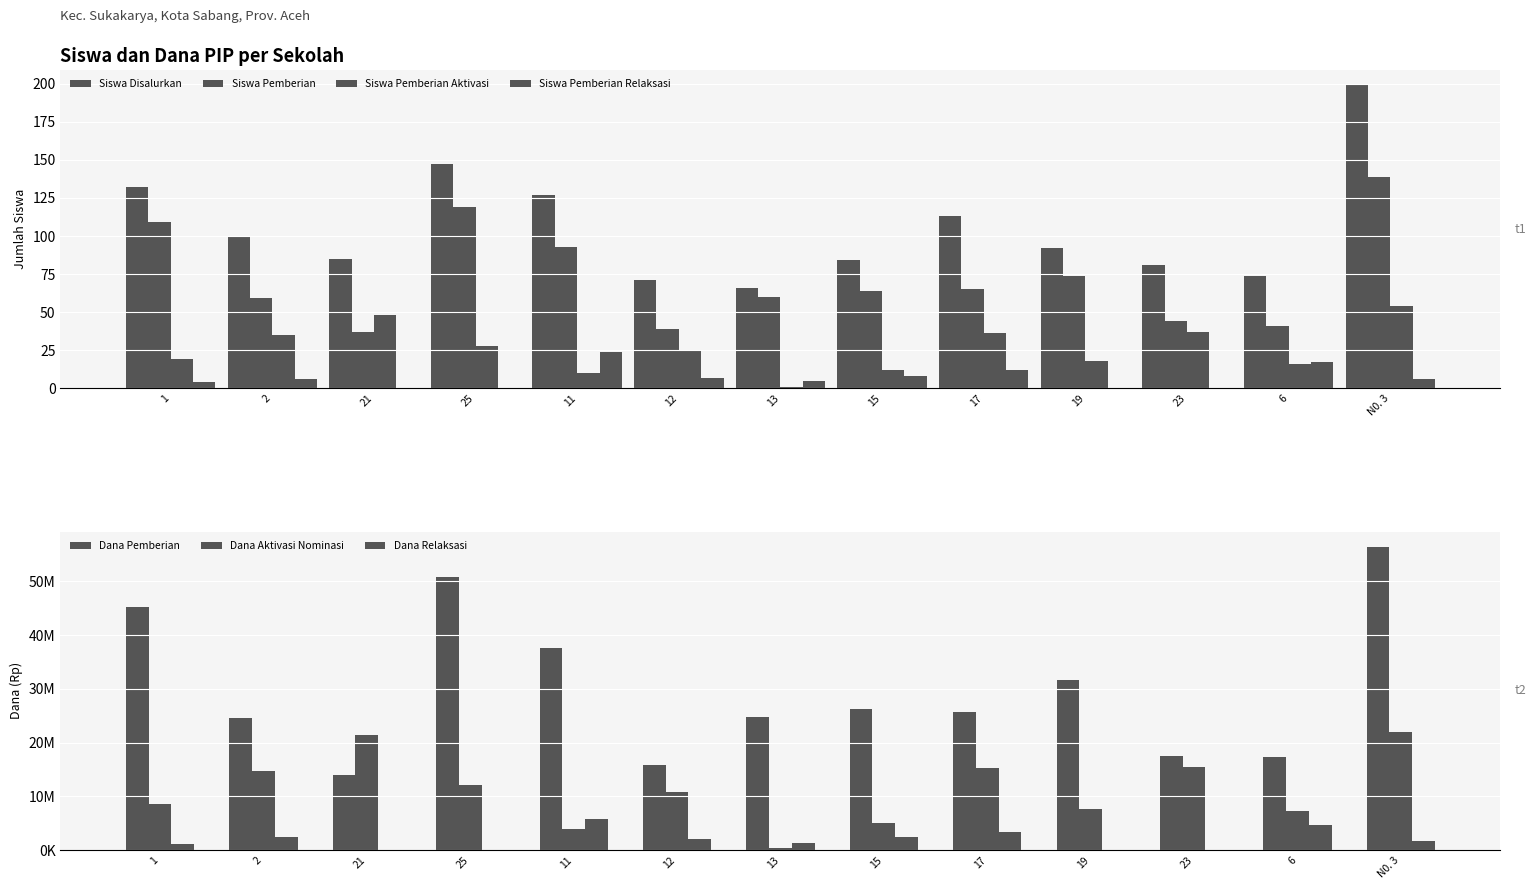

List the series in order of their peak value, highest first.

Siswa Disalurkan, Siswa Pemberian, Siswa Pemberian Aktivasi, Siswa Pemberian Relaksasi